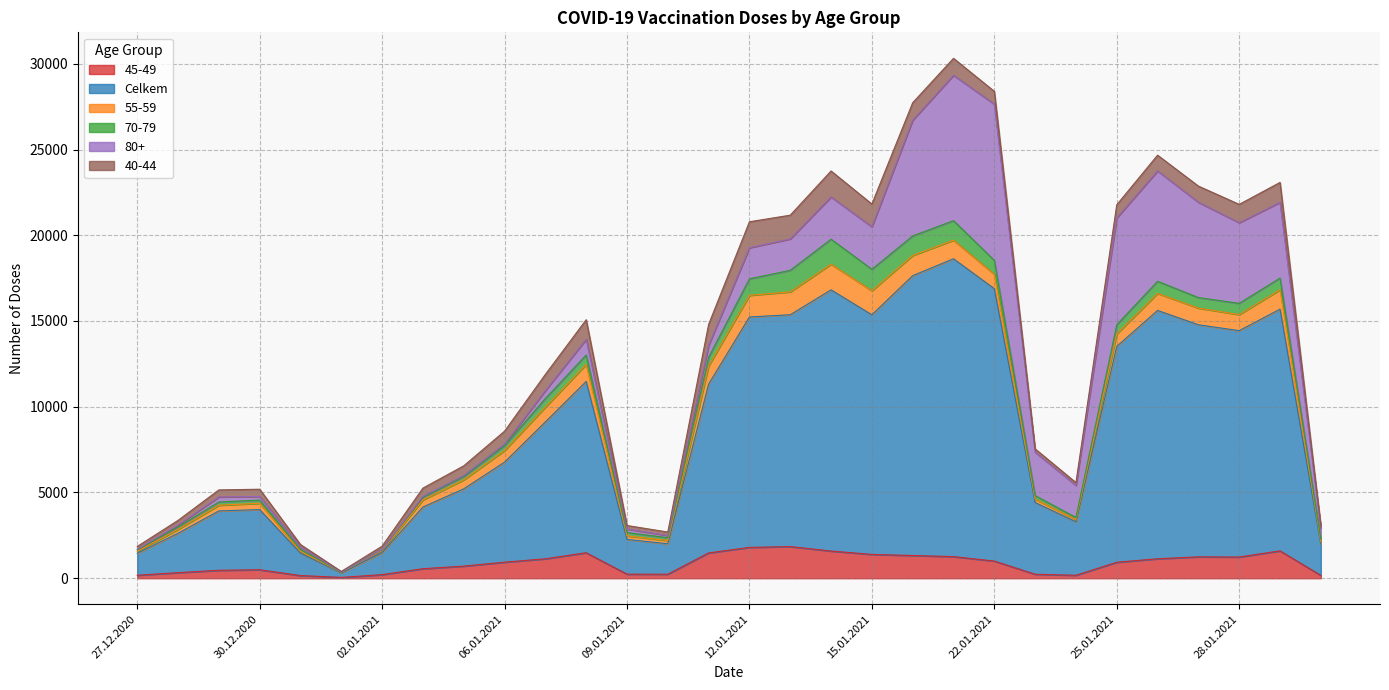

What is the maximum value for 70-79?

1461